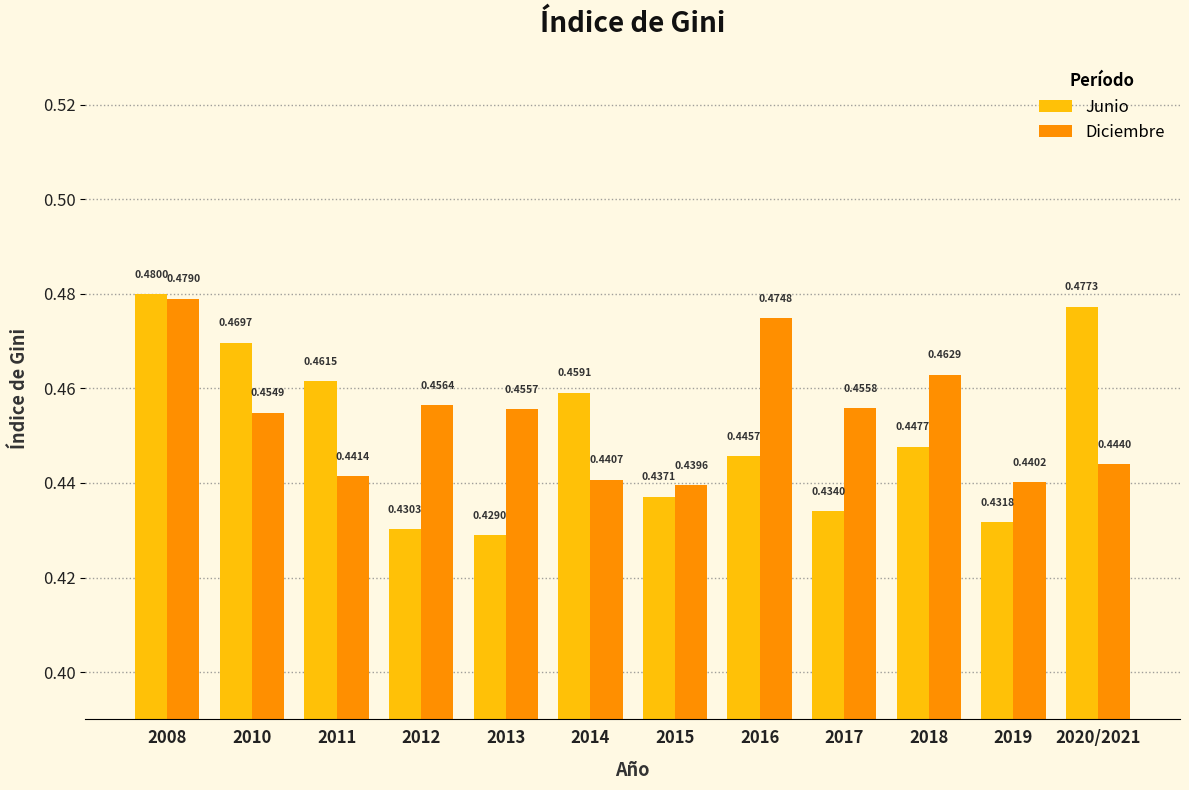

What is the sum of all Junio values?

5.4